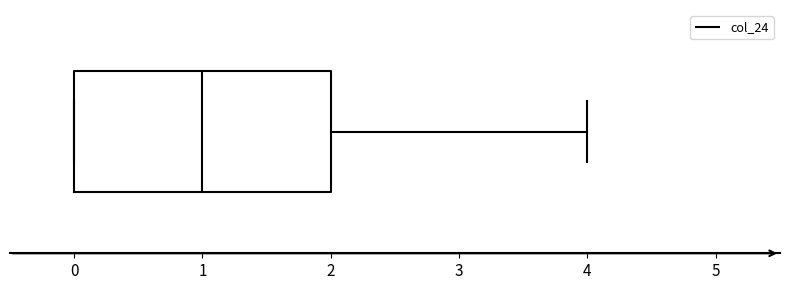

Transcribe this box plot: give where the median line is, the range the box spans, and where the two whiskers end, as read against the x-axis. The values are not printed on the chart, so give them approximately, as read against the axis.

median 1, box 0 to 2, whiskers 0 to 4